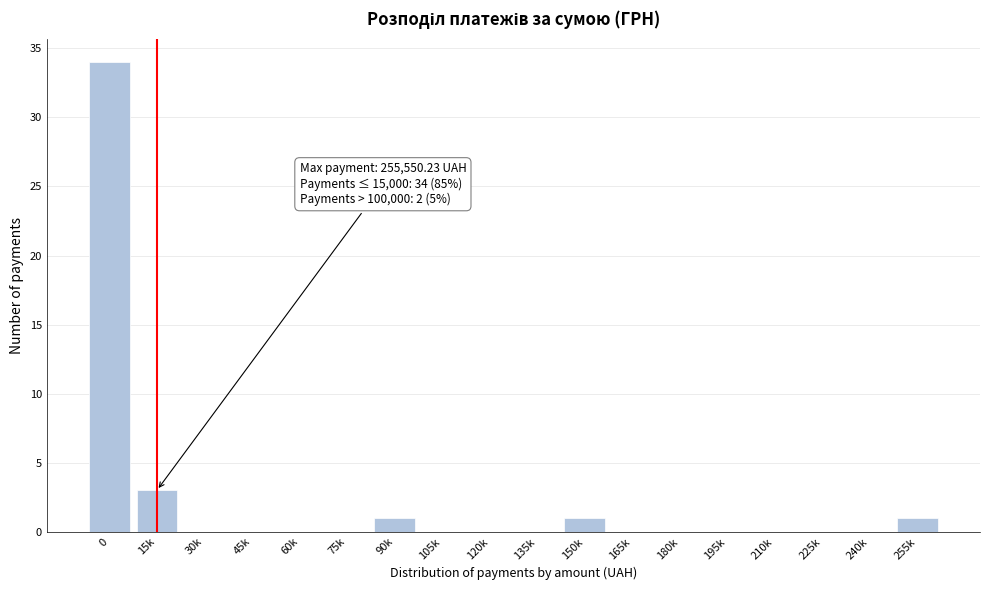

Reading left to right, transcribe all the data shown in this chart.

0=34	15k=3	30k=0	45k=0	60k=0	75k=0	90k=1	105k=0	120k=0	135k=0	150k=1	165k=0	180k=0	195k=0	210k=0	225k=0	240k=0	255k=1